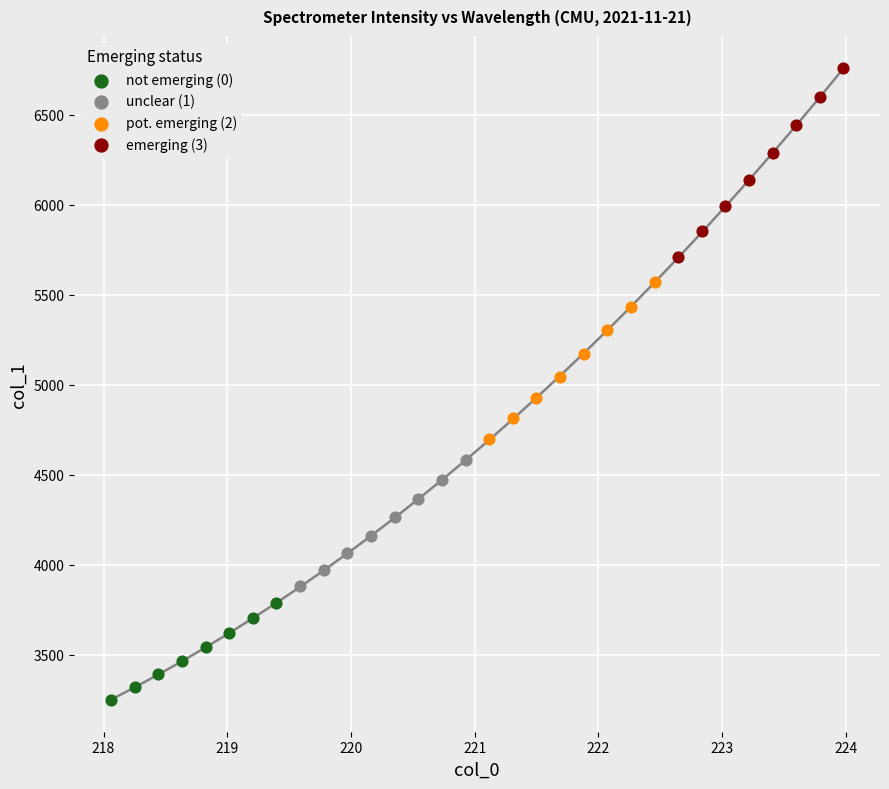

Which series has the widest spread of Y values?

emerging (3)